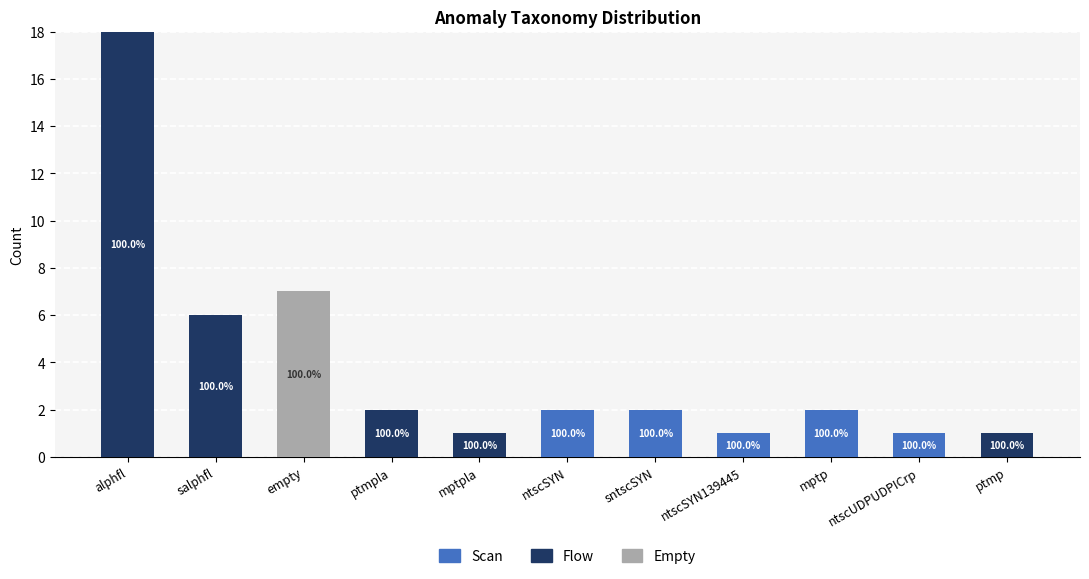

At which category is the sum across all series the highest?

alphfl